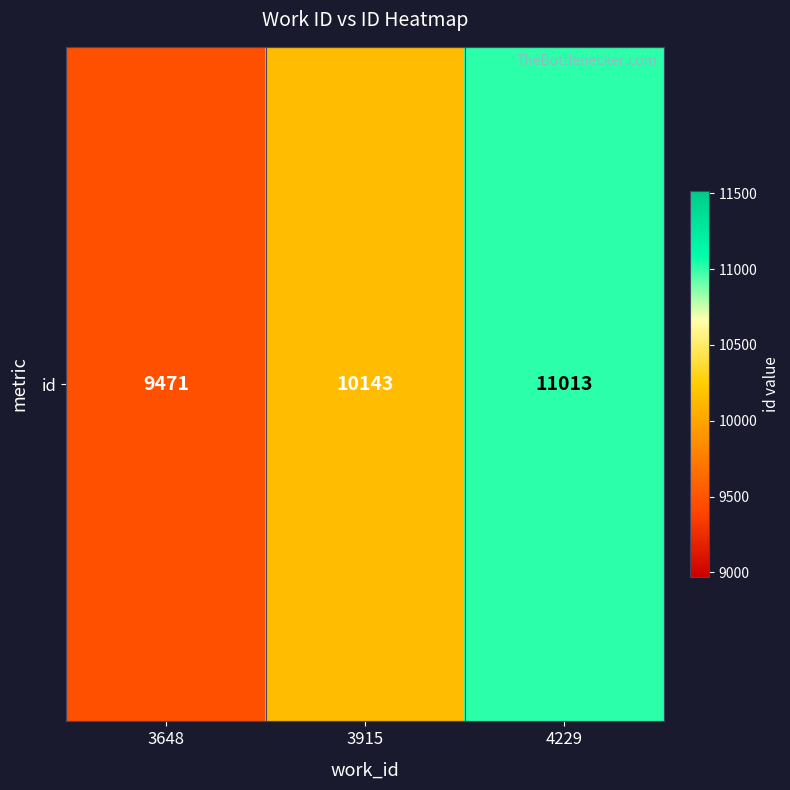

What is the greatest value displayed?

11013